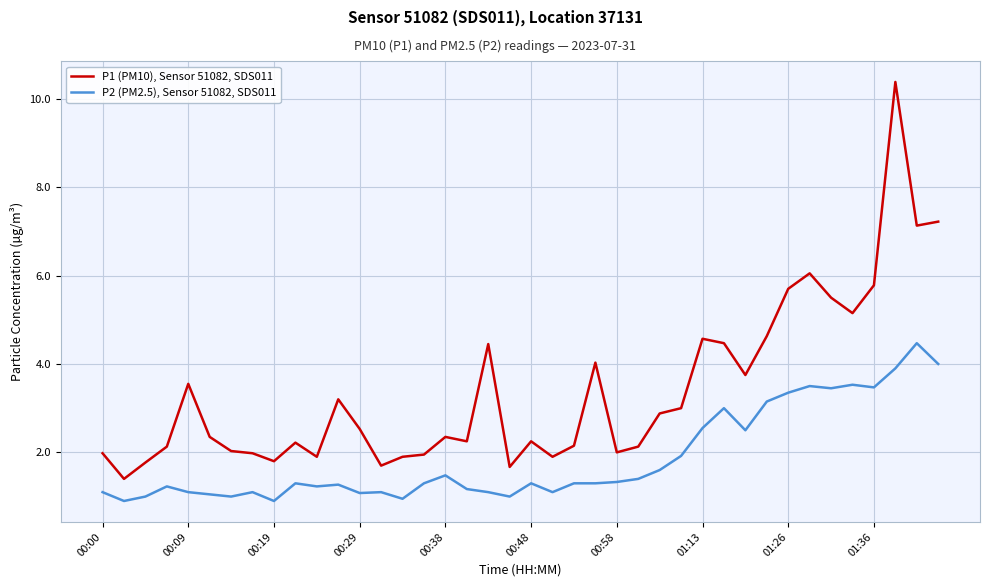

What is the average value of the P2 (PM2.5), Sensor 51082, SDS011 series?

1.9